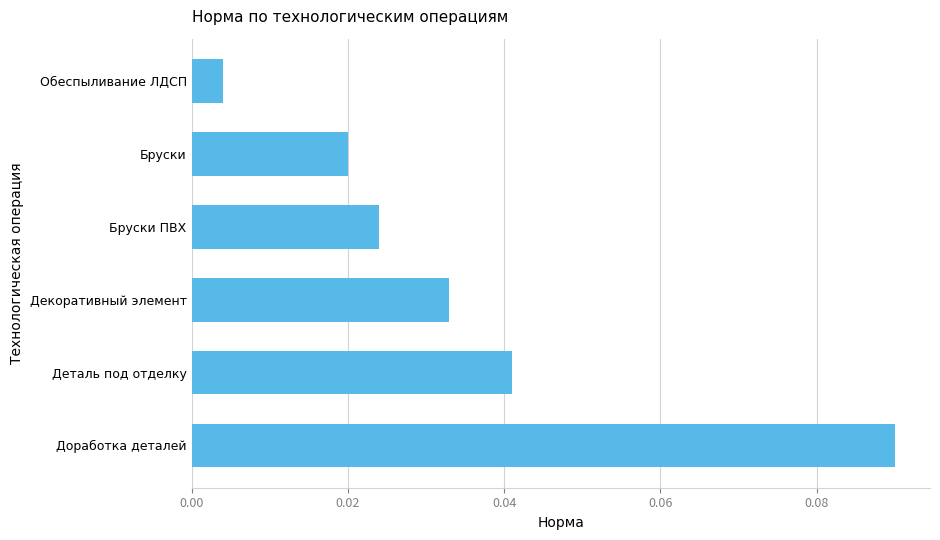

At which label is the value closest to 0?

Обеспыливание ЛДСП